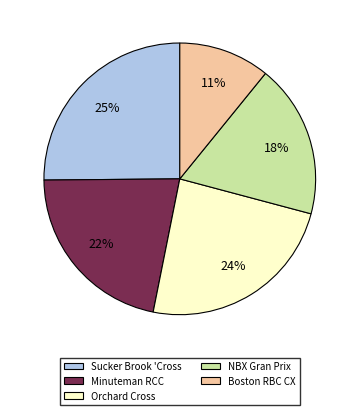

What is the ratio of the value at Boston RBC CX to the value at Minuteman RCC?

0.5